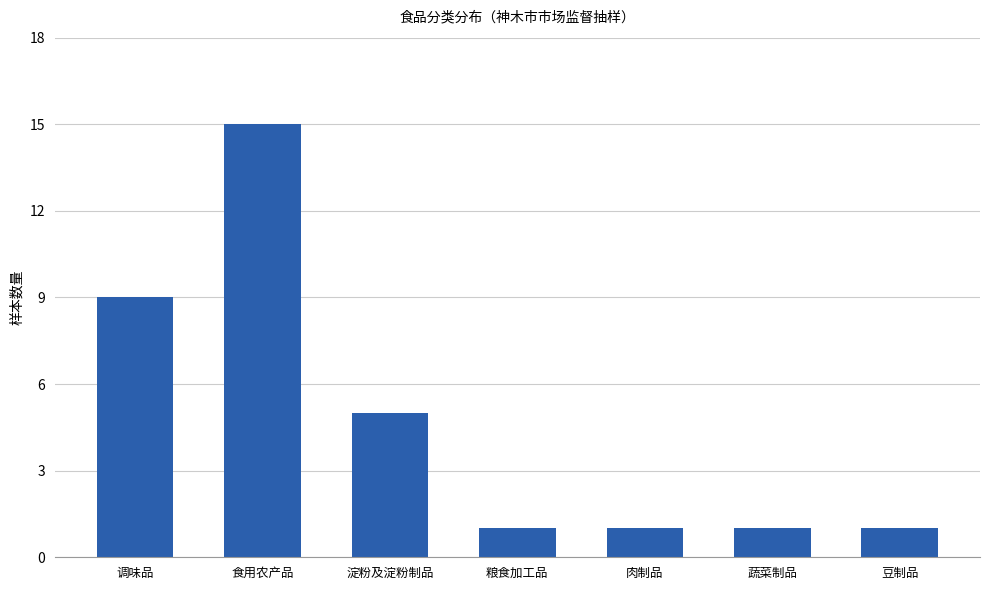

What is the label of the 2nd bar from the right?

蔬菜制品